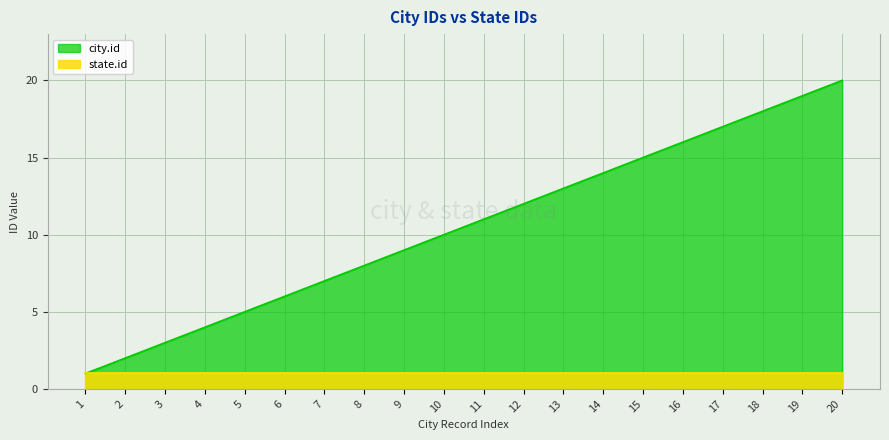

What is the sum of the values at 14 and 12?

26